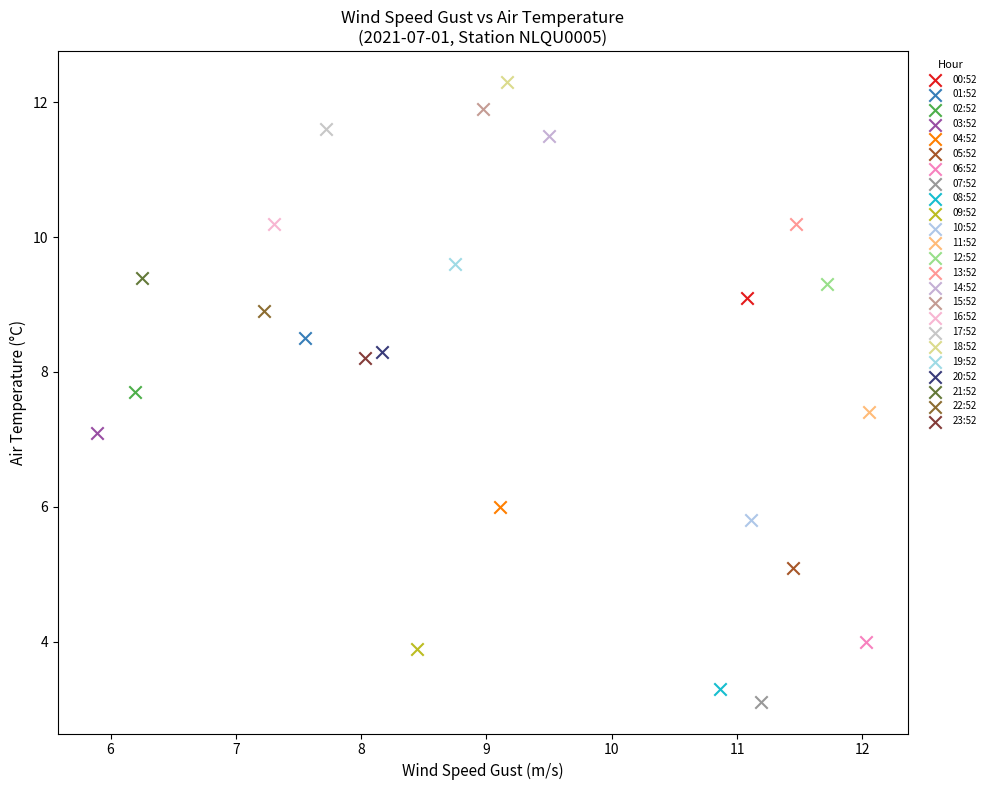

Which series reaches the minimum Y coordinate?

07:52